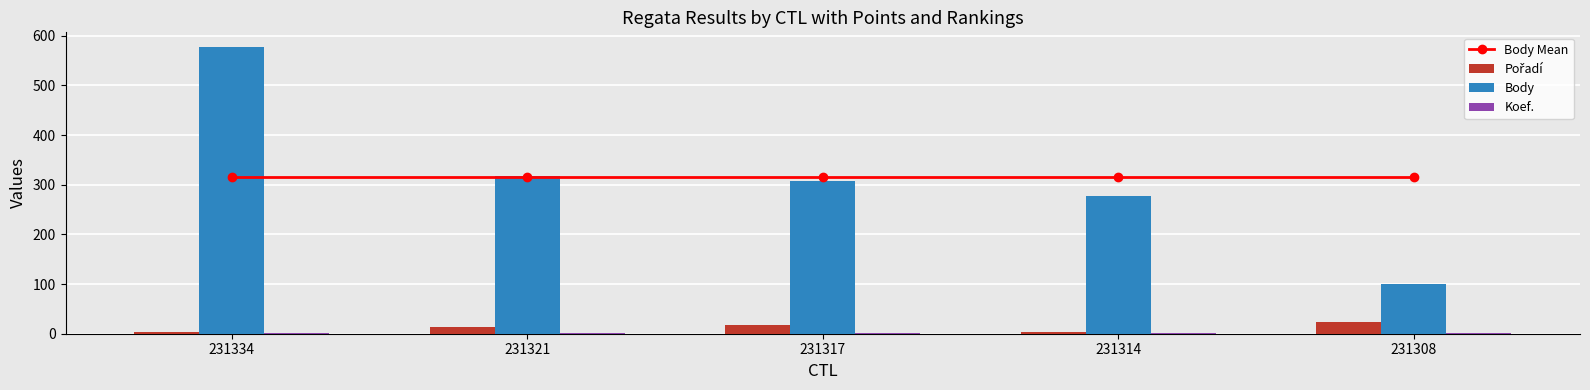

How many categories are shown in the chart?

5